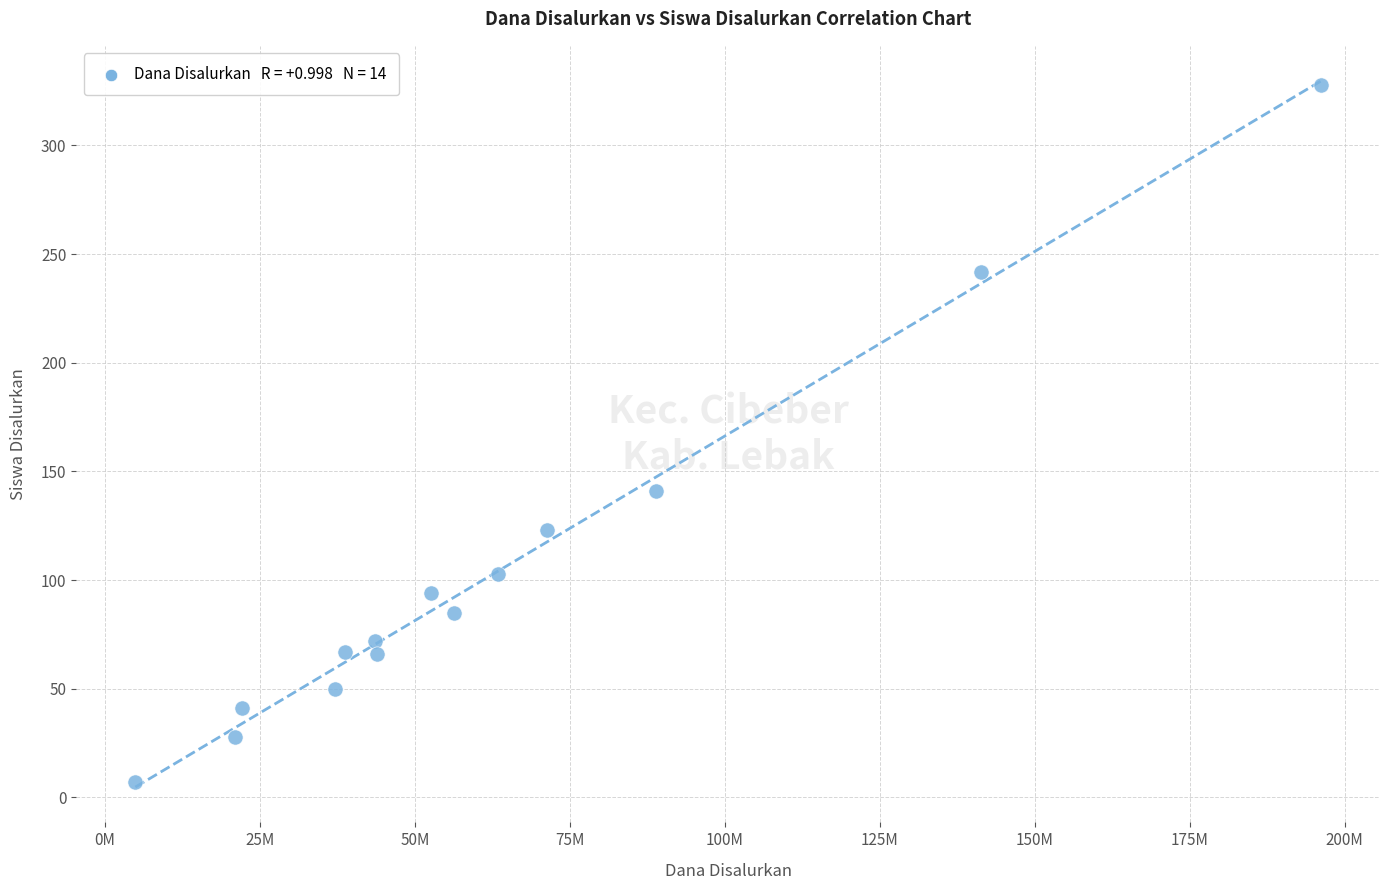

What is the range of X values (max minus min)?

191250000